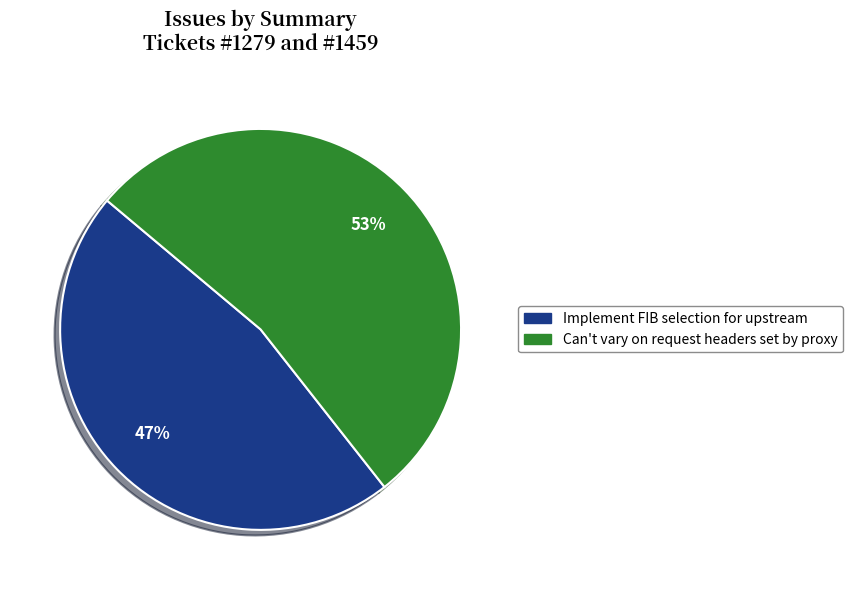

Rank the categories by value from lowest to highest.

Implement FIB selection for upstream, Can't vary on request headers set by proxy